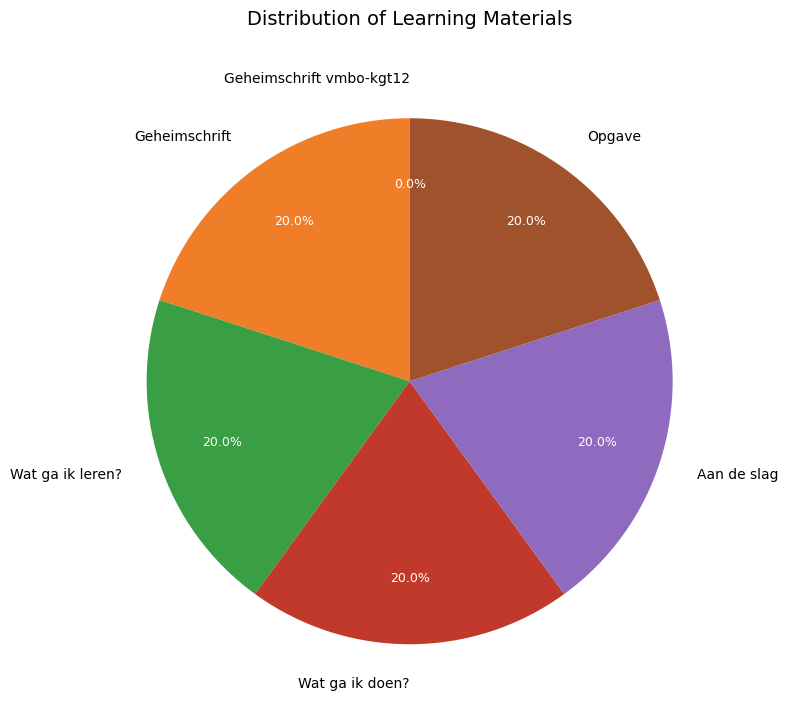

Does Aan de slag represent more than half of the total?

No